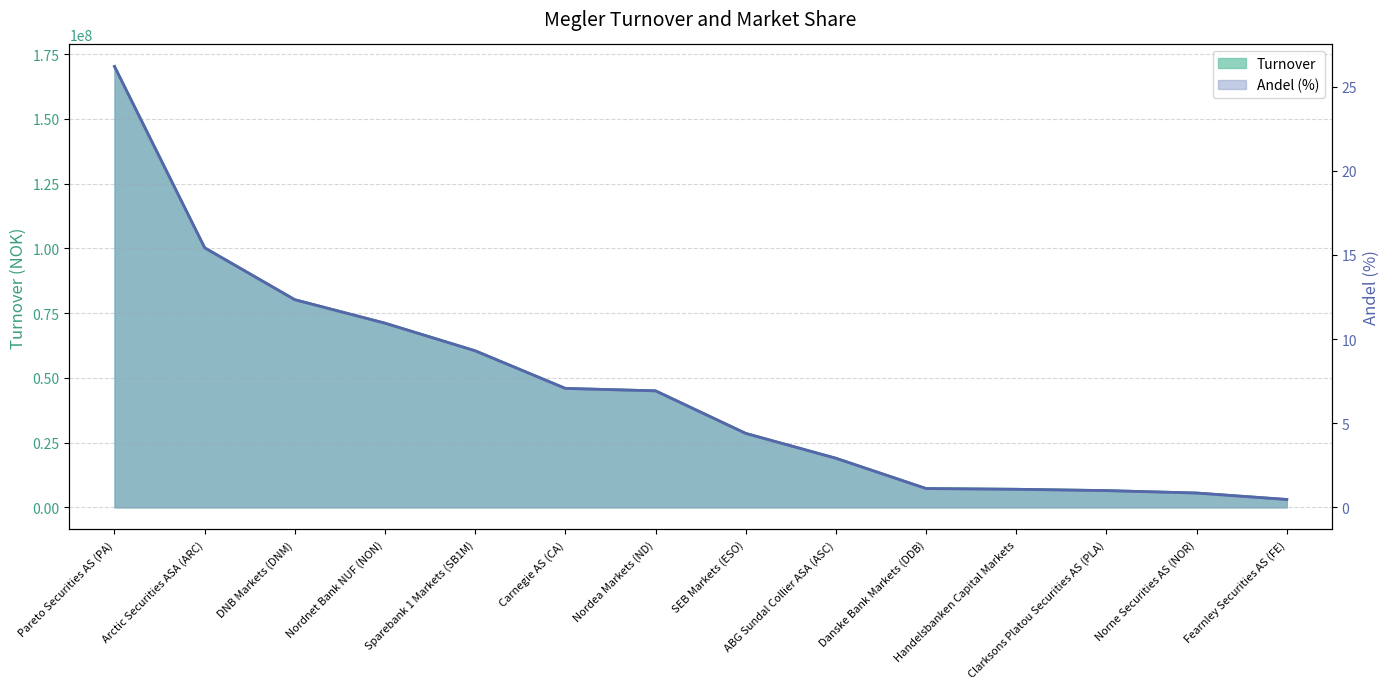

What position from the left is Clarksons Platou Securities AS (PLA)?

12